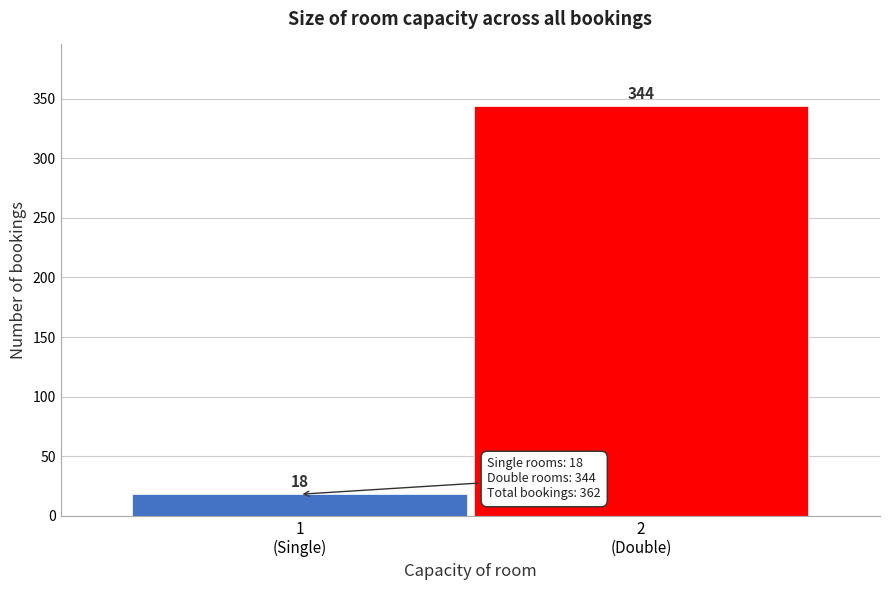

Reading right to left, what are all the values shown in this chart?

344	18